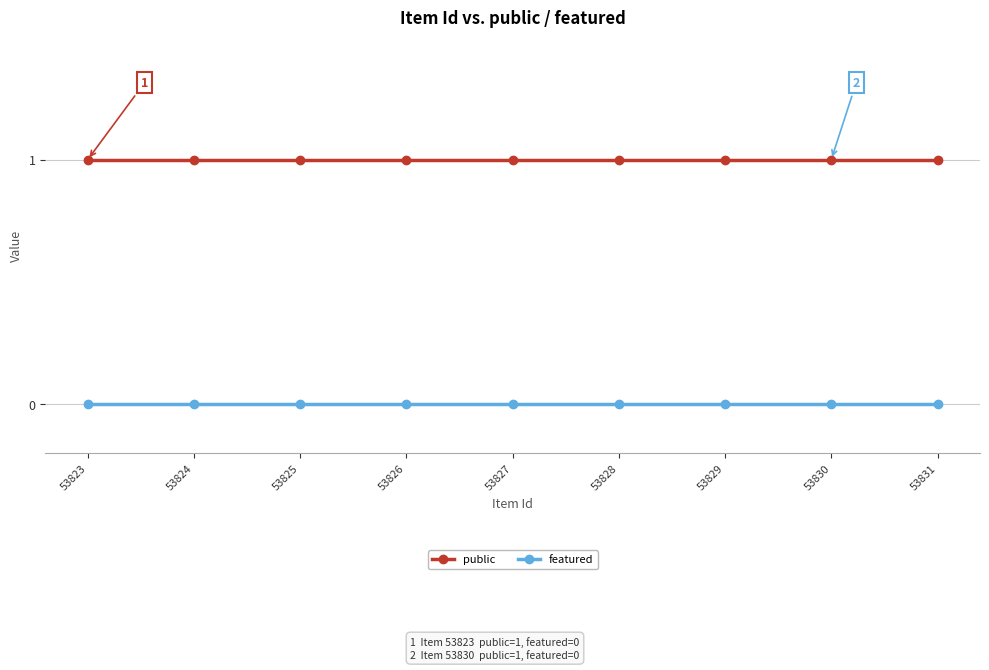

True or false: public and featured cross at least once.

False